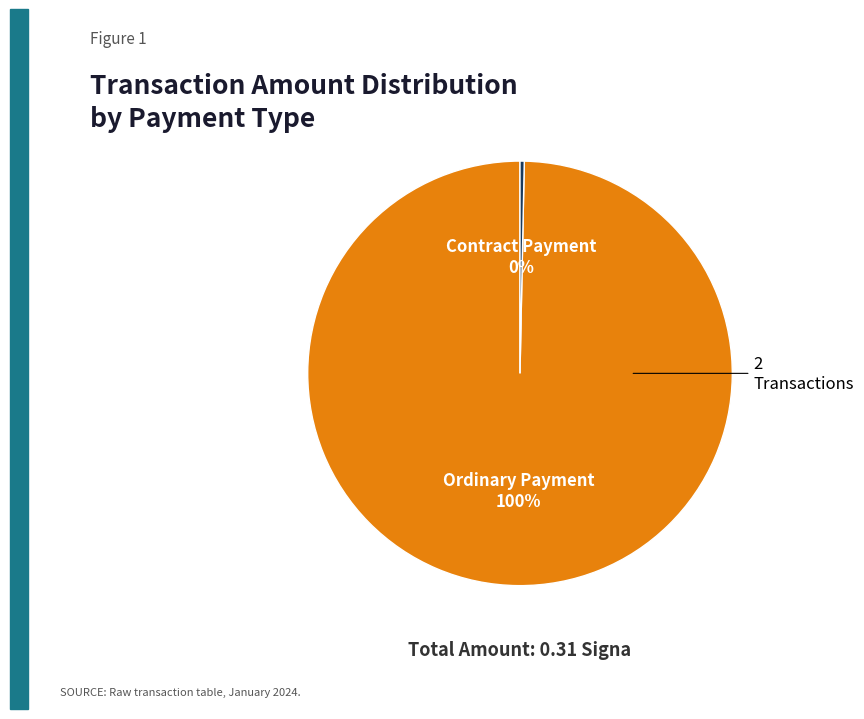

Does any single category account for the majority?

Yes